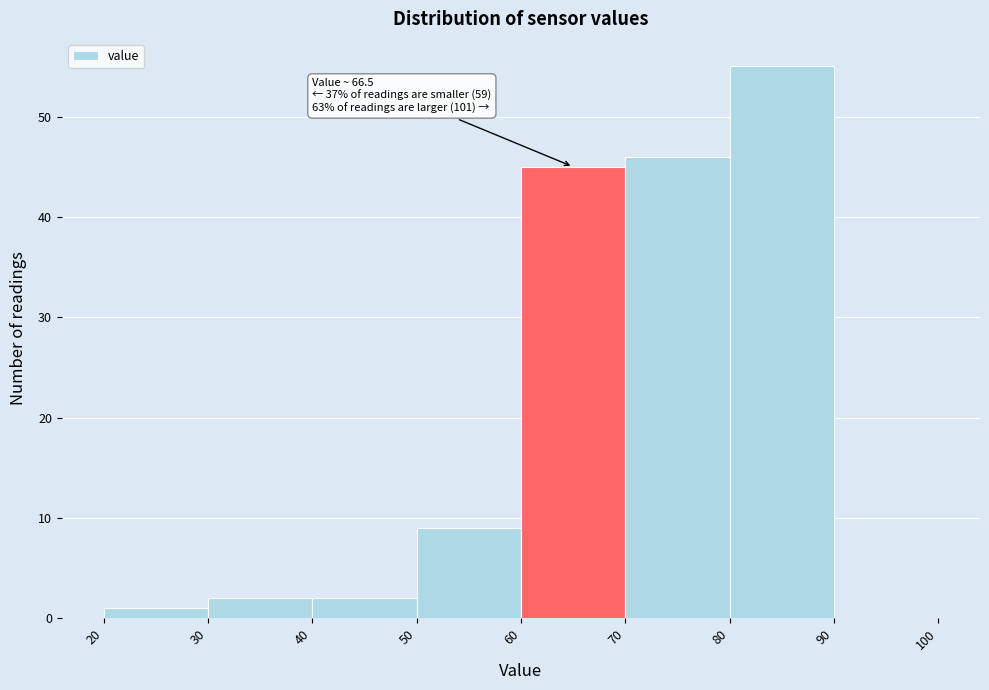

Which range on the x-axis has the tallest bar?

80 to 90